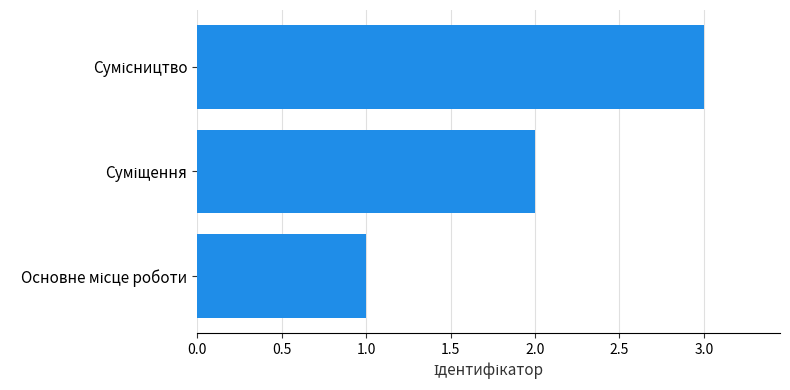

What is the sum of all values?

6